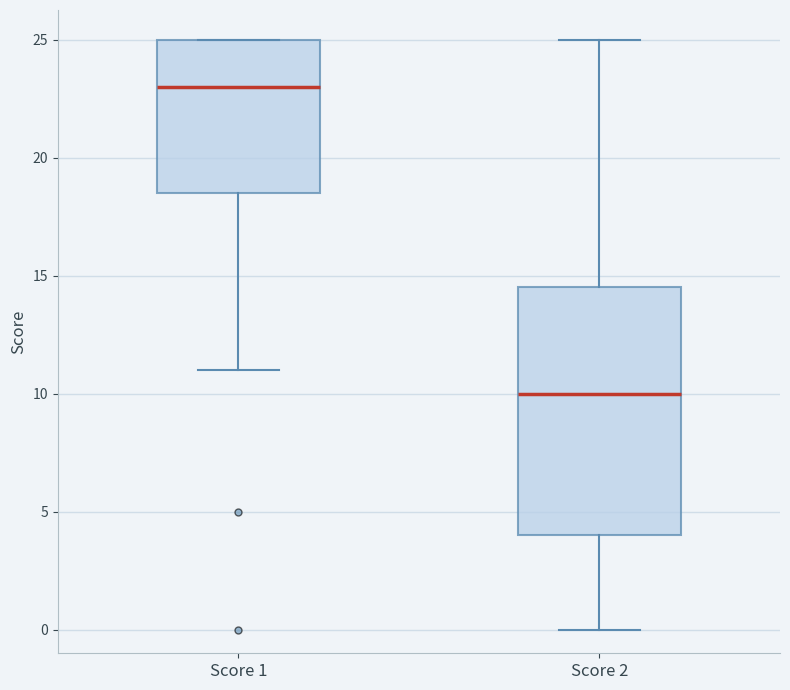

Reading left to right, read every box against the y-axis: the position of its median line, the range the box covers, and the ends of its whiskers. The values are not printed on the chart, so give them approximately, as read against the axis.

Score 1: median 23.0, box 18.5 to 25.0, whiskers 11.0 to 25.0
Score 2: median 10.0, box 4.0 to 14.5, whiskers 0.0 to 25.0